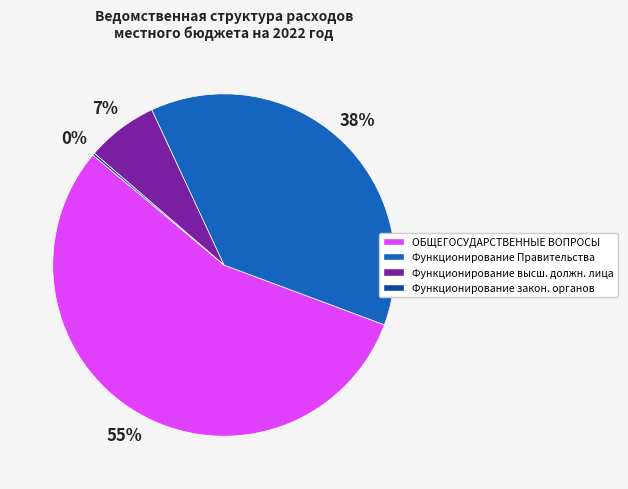

Is there any slice that represents more than half of the pie?

Yes